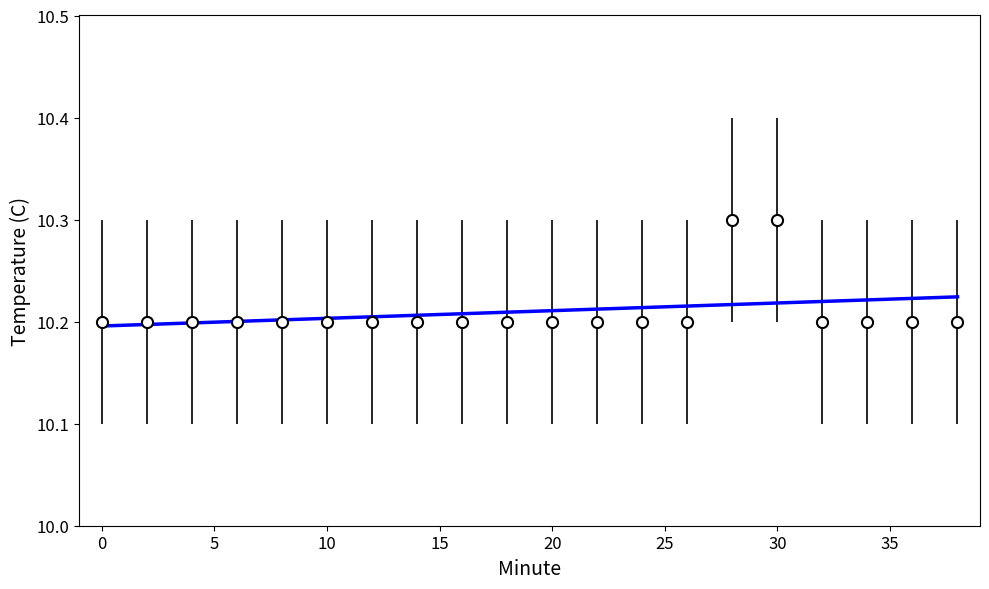

What is the maximum value shown in the chart?

10.3